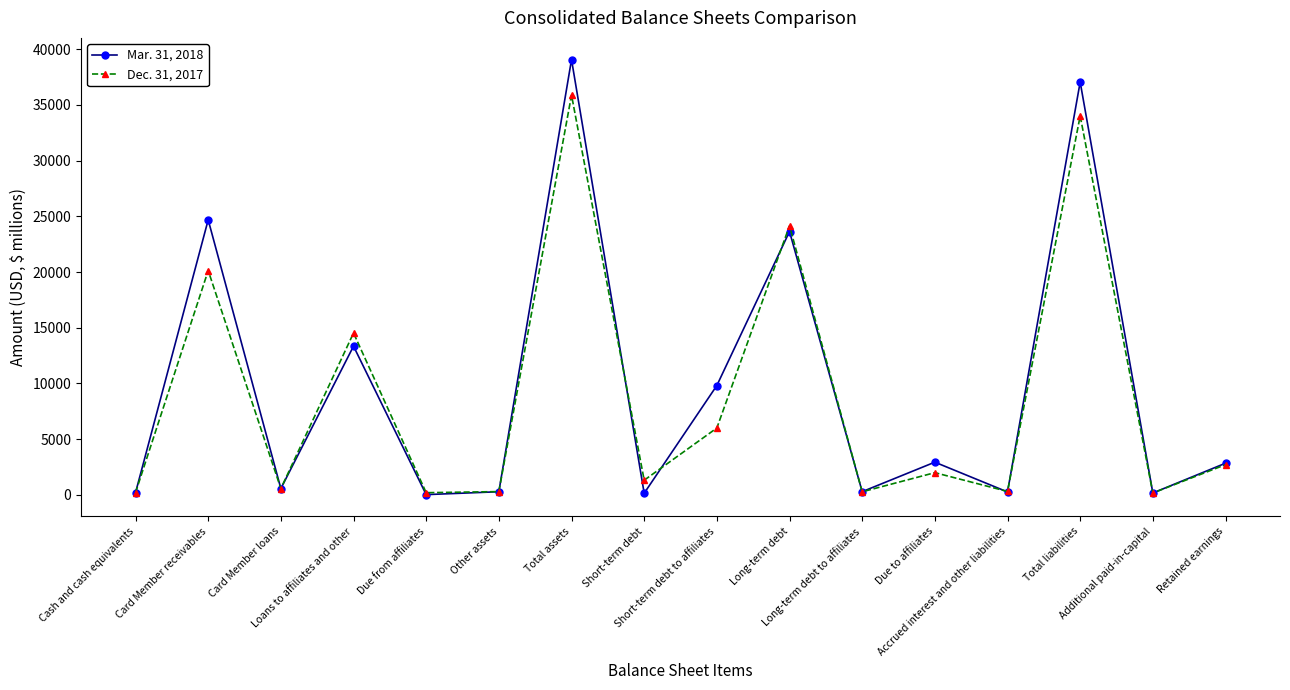

List the series in order of their overall mean, lowest first.

Dec. 31, 2017, Mar. 31, 2018